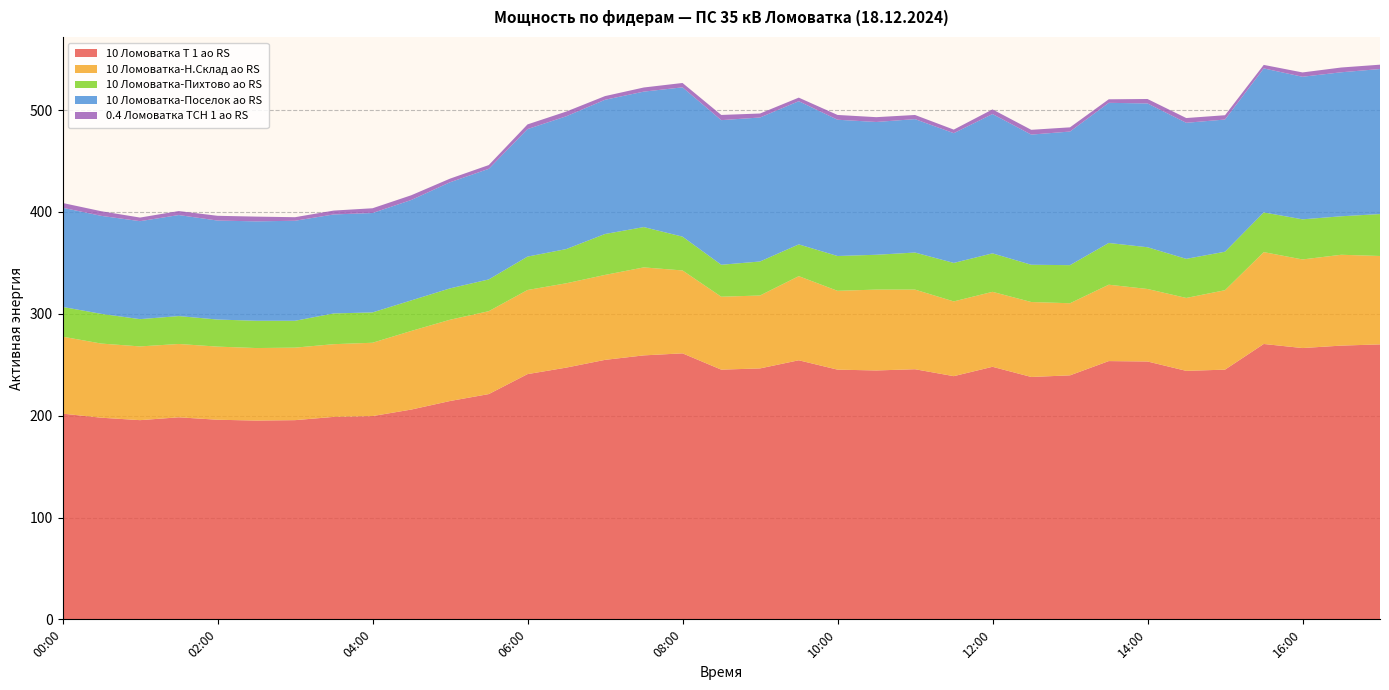

Reading left to right, transcribe all the data shown in this chart.

10 Ломоватка Т 1 ао RS: 00:00=202.0	00:30=198.0	01:00=195.6	01:30=198.4	02:00=196.0	02:30=195.2	03:00=195.6	03:30=198.8	04:00=199.6	04:30=206.0	05:00=214.4	05:30=221.2	06:00=240.8	06:30=247.2	07:00=254.8	07:30=259.2	08:00=261.2	08:30=245.2	09:00=246.4	09:30=254.4	10:00=245.2	10:30=244.4	11:00=245.6	11:30=238.8	12:00=248.0	12:30=238.0	13:00=239.6	13:30=253.6	14:00=253.2	14:30=244.0	15:00=245.2	15:30=270.4	16:00=266.4	16:30=268.8	17:00=270.0
10 Ломоватка-Н.Склад ао RS: 00:00=75.6	00:30=72.8	01:00=72.4	01:30=72.0	02:00=71.8	02:30=71.2	03:00=71.2	03:30=71.4	04:00=72.0	04:30=77.2	05:00=79.8	05:30=81.4	06:00=82.6	06:30=82.8	07:00=83.4	07:30=86.4	08:00=81.4	08:30=71.6	09:00=71.6	09:30=82.6	10:00=77.4	10:30=79.4	11:00=78.2	11:30=73.4	12:00=73.6	12:30=73.6	13:00=70.8	13:30=75.0	14:00=71.2	14:30=71.6	15:00=78.0	15:30=90.2	16:00=87.0	16:30=89.2	17:00=86.8
10 Ломоватка-Пихтово ао RS: 00:00=29.2	00:30=29.2	01:00=26.8	01:30=27.4	02:00=26.6	02:30=26.8	03:00=26.4	03:30=30.2	04:00=29.8	04:30=30.0	05:00=30.8	05:30=31.2	06:00=32.8	06:30=33.6	07:00=40.2	07:30=39.6	08:00=33.2	08:30=31.4	09:00=33.4	09:30=31.2	10:00=34.2	10:30=34.2	11:00=36.4	11:30=37.8	12:00=37.8	12:30=36.6	13:00=37.4	13:30=41.0	14:00=41.0	14:30=38.4	15:00=37.8	15:30=39.0	16:00=39.4	16:30=37.8	17:00=41.2
10 Ломоватка-Поселок ао RS: 00:00=97.4	00:30=96.2	01:00=96.2	01:30=99.2	02:00=97.2	02:30=97.6	03:00=98.2	03:30=97.2	04:00=97.6	04:30=98.6	05:00=104.2	05:30=108.6	06:00=125.2	06:30=130.4	07:00=131.8	07:30=133.0	08:00=146.6	08:30=142.0	09:00=141.4	09:30=140.6	10:00=133.8	10:30=130.4	11:00=131.0	11:30=127.4	12:00=136.8	12:30=127.8	13:00=131.2	13:30=137.6	14:00=141.2	14:30=133.6	15:00=129.8	15:30=141.4	16:00=140.0	16:30=141.4	17:00=142.4
0.4 Ломоватка ТСН 1 ао RS: 00:00=4.7	00:30=4.6	01:00=3.5	01:30=3.9	02:00=4.7	02:30=4.7	03:00=3.5	03:30=3.8	04:00=4.7	04:30=4.6	05:00=3.6	05:30=3.7	06:00=4.6	06:30=4.6	07:00=3.6	07:30=4.1	08:00=4.3	08:30=5.1	09:00=3.9	09:30=3.5	10:00=4.7	10:30=4.7	11:00=4.1	11:30=3.5	12:00=4.6	12:30=4.7	13:00=4.1	13:30=3.5	14:00=4.4	14:30=4.7	15:00=4.2	15:30=3.4	16:00=4.2	16:30=4.7	17:00=4.3